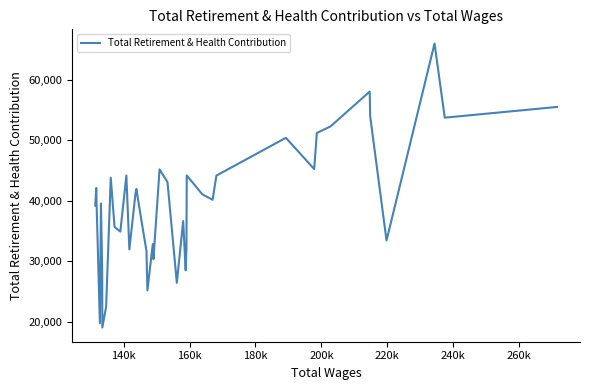

What is the minimum value shown in the chart?

19011